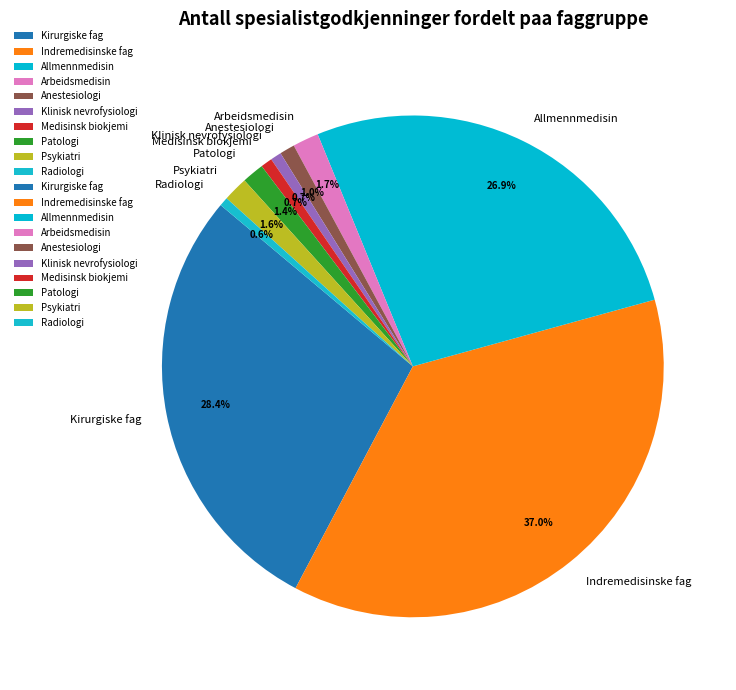

Which category has the biggest portion of the pie?

Indremedisinske fag